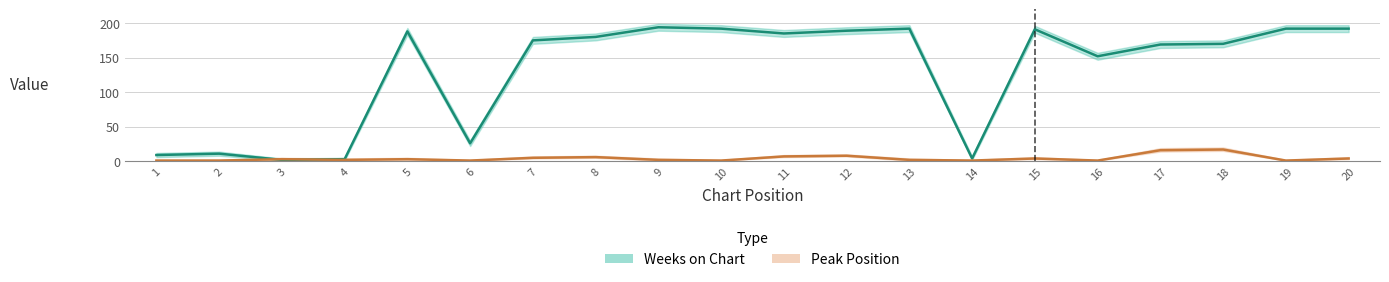

Between which two adjacent categories do Peak Position and Weeks on Chart first intersect?

2 and 3